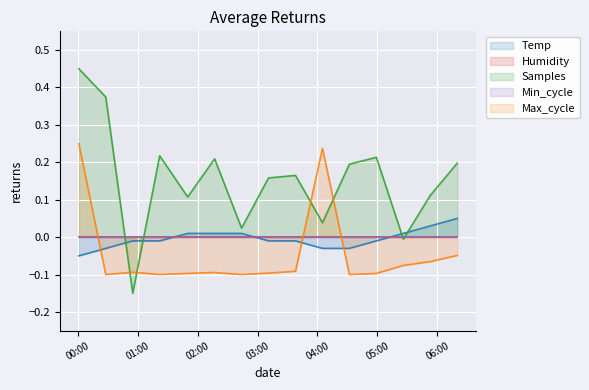

What is the highest value of the Temp series?

0.1